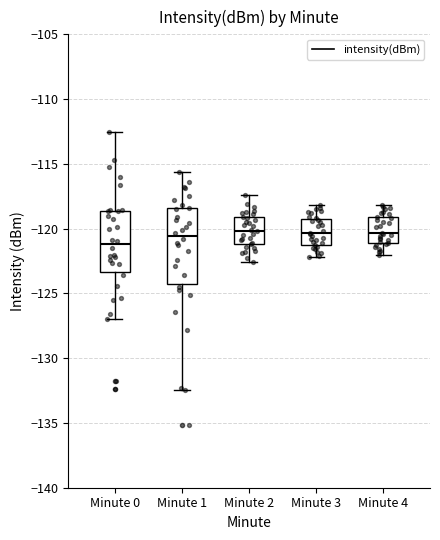

Reading left to right, transcribe this box plot: for each box, give where its median line is, the range the box spans, and where its two whiskers end, as read against the y-axis. The values are not printed on the chart, so give them approximately, as read against the axis.

Minute 0: median -121.0, box -123.5 to -118.5, whiskers -127.0 to -112.5
Minute 1: median -120.5, box -124.5 to -118.5, whiskers -132.5 to -115.5
Minute 2: median -120.0, box -121.0 to -119.0, whiskers -122.5 to -117.5
Minute 3: median -120.5, box -121.0 to -119.0, whiskers -122.0 to -118.0
Minute 4: median -120.5, box -121.0 to -119.0, whiskers -122.0 to -118.0